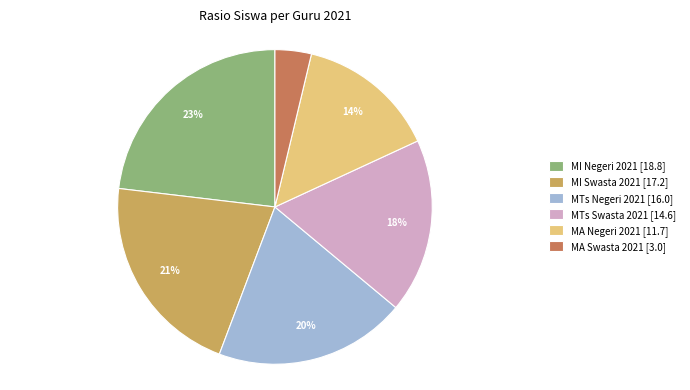

To the nearest percent, what is the combined percentage of MTs Negeri 2021 and MI Swasta 2021?

41%